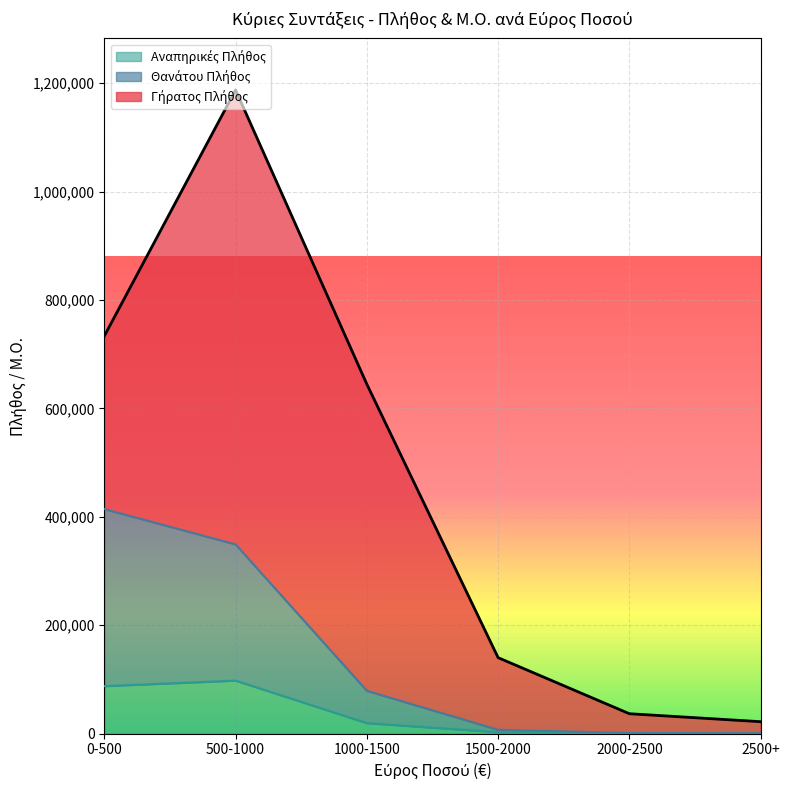

Read the Θανάτου Πλήθος value at 2500+.

577.0